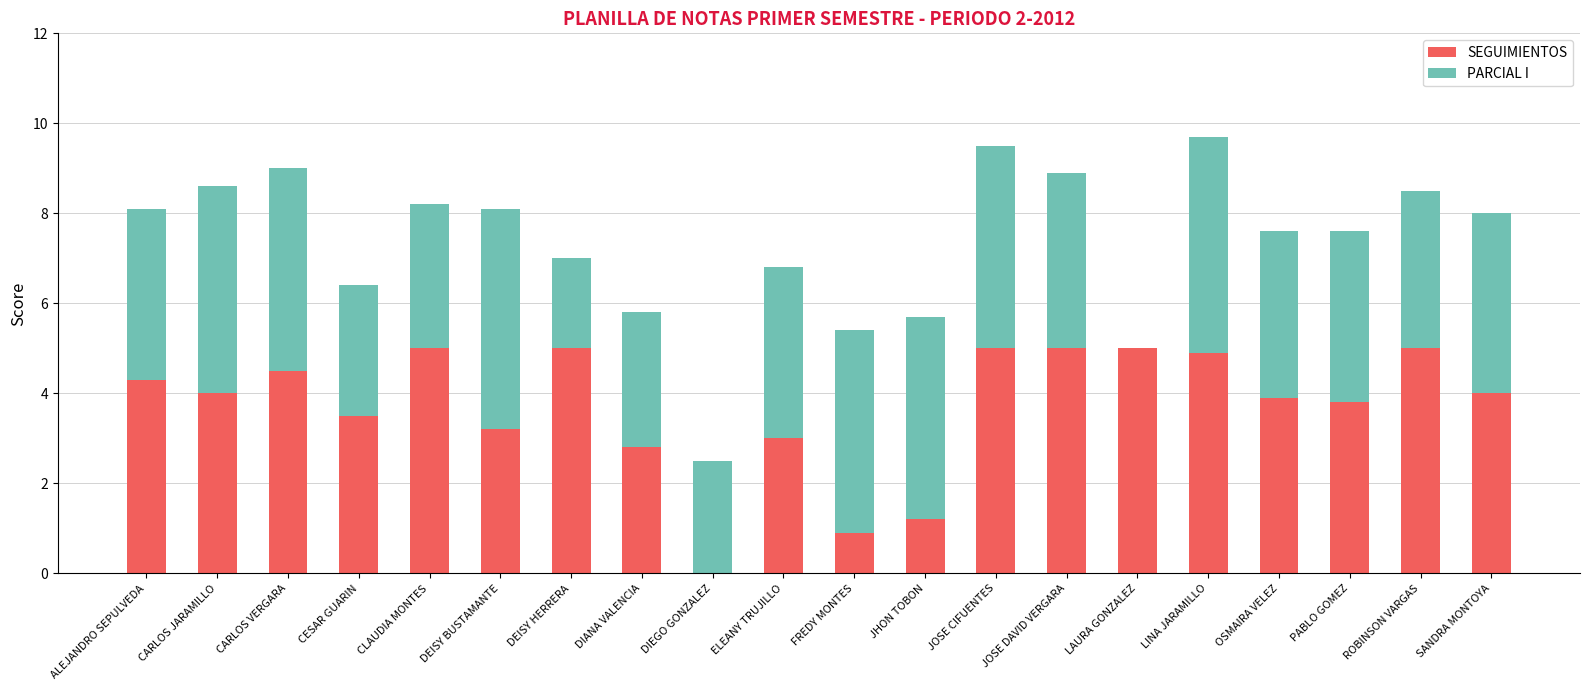

How many values in SEGUIMIENTOS are above zero?

19